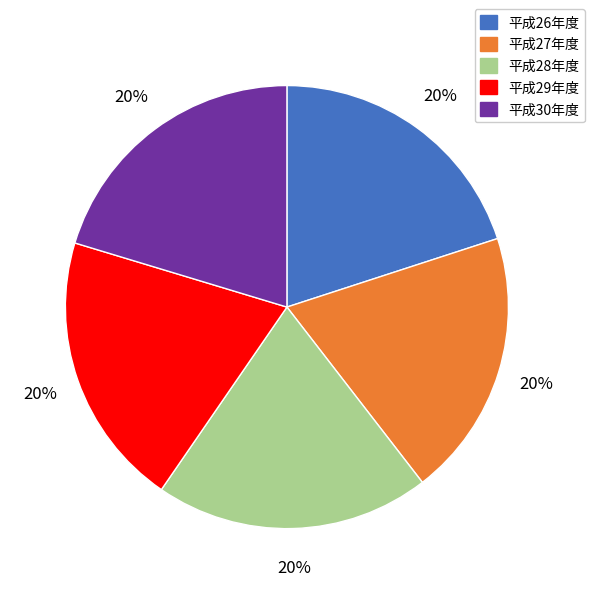

What percentage is the 平成30年度 slice, to the nearest percent?

20%